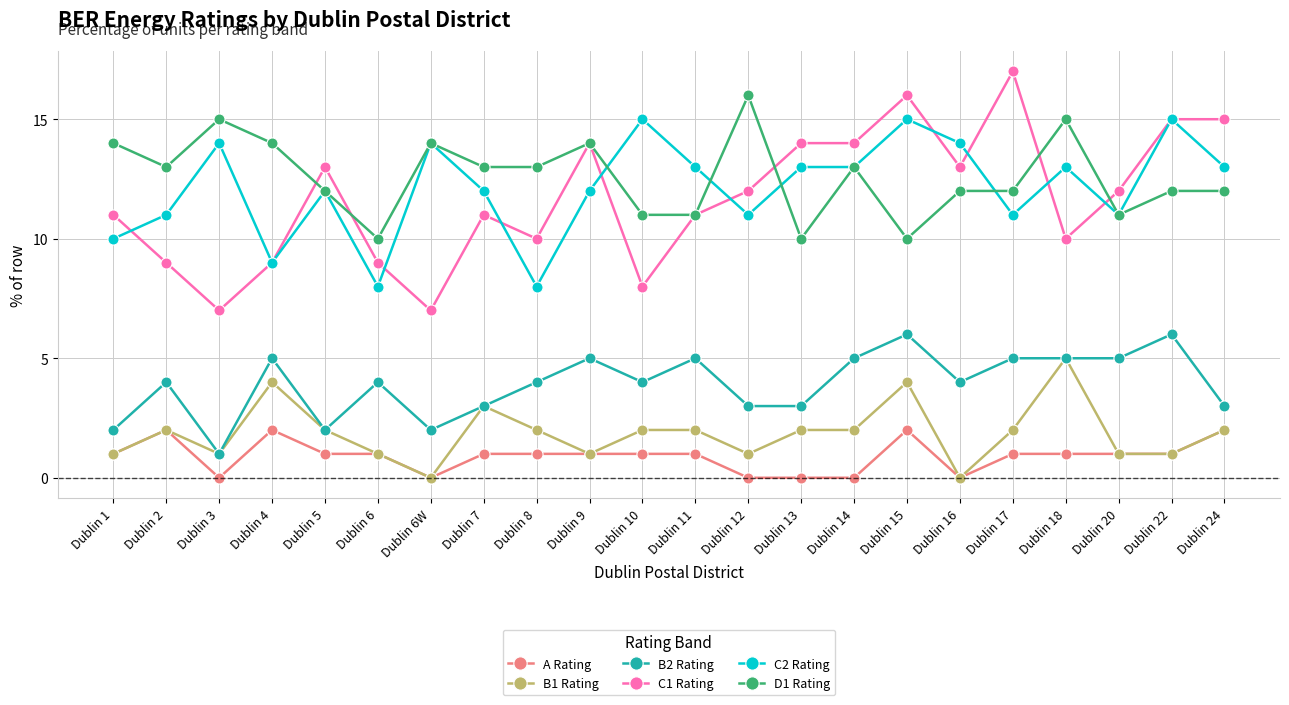

Between Dublin 5 and Dublin 7, which series saw the biggest shift?

C1 Rating